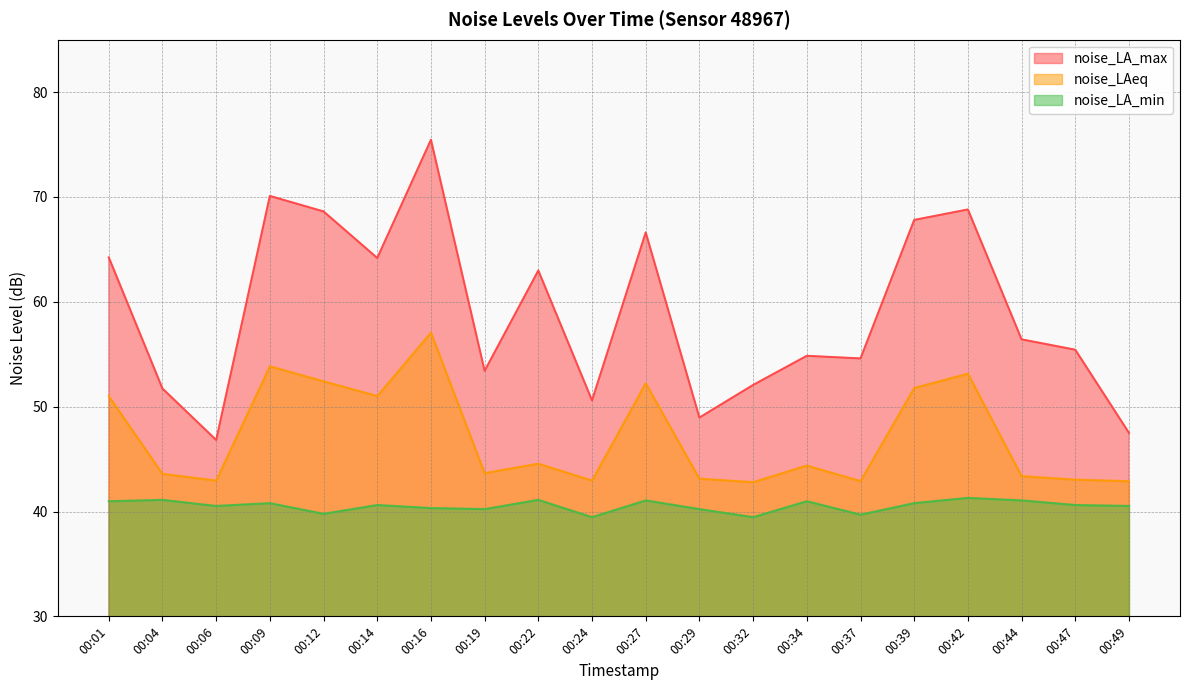

Which series has the largest range (max minus min)?

noise_LA_max